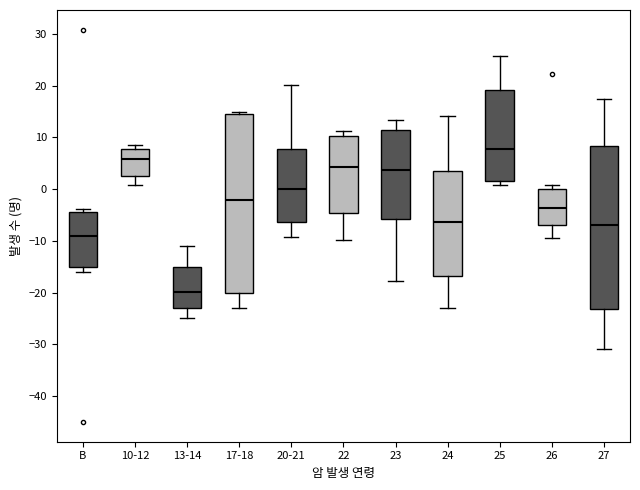

Which box's median line is the highest?

25